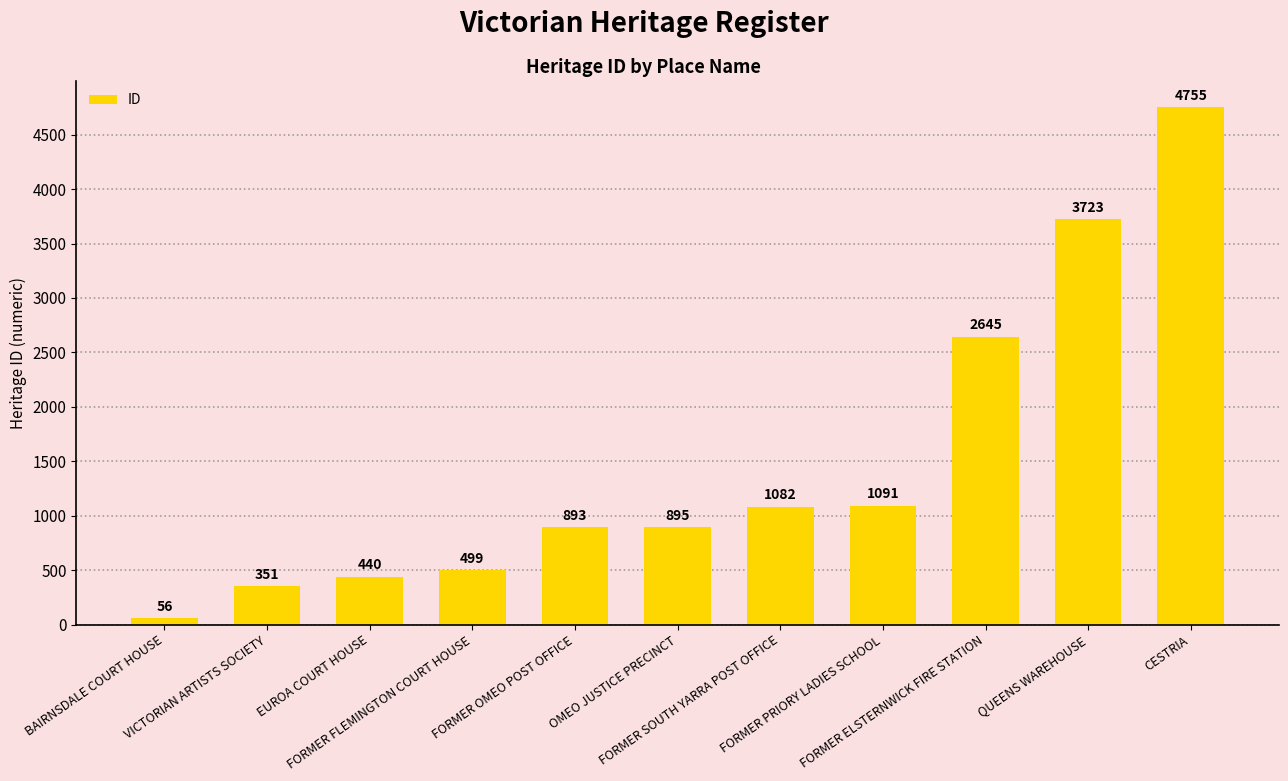

What is the label of the 10th bar from the right?

VICTORIAN ARTISTS SOCIETY